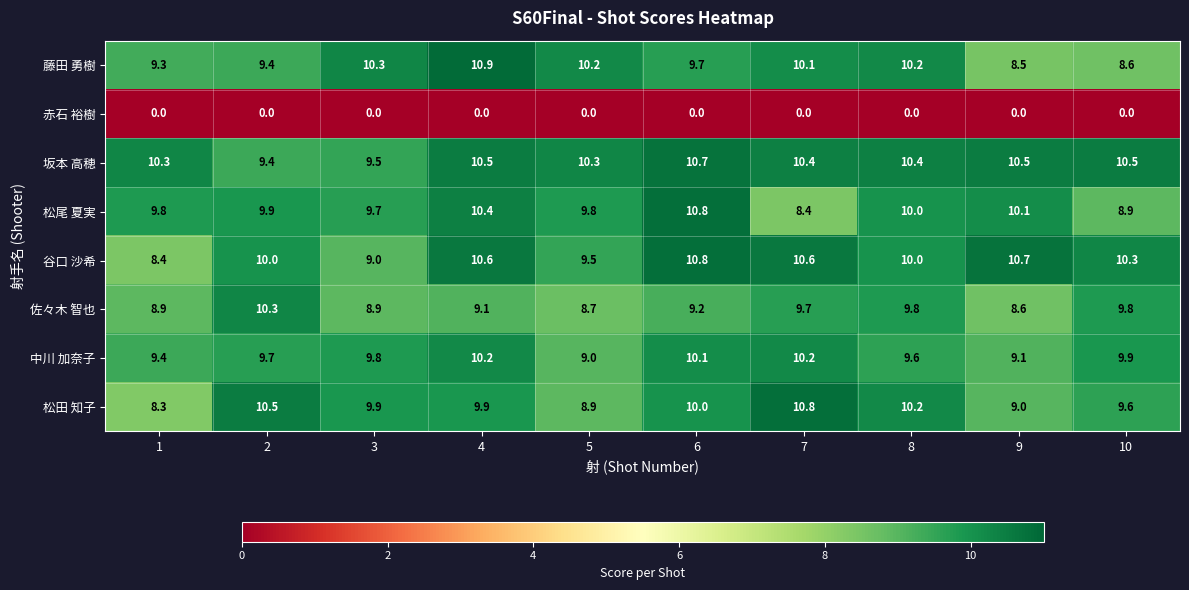

Which series has the largest total across all categories?

坂本 高穂